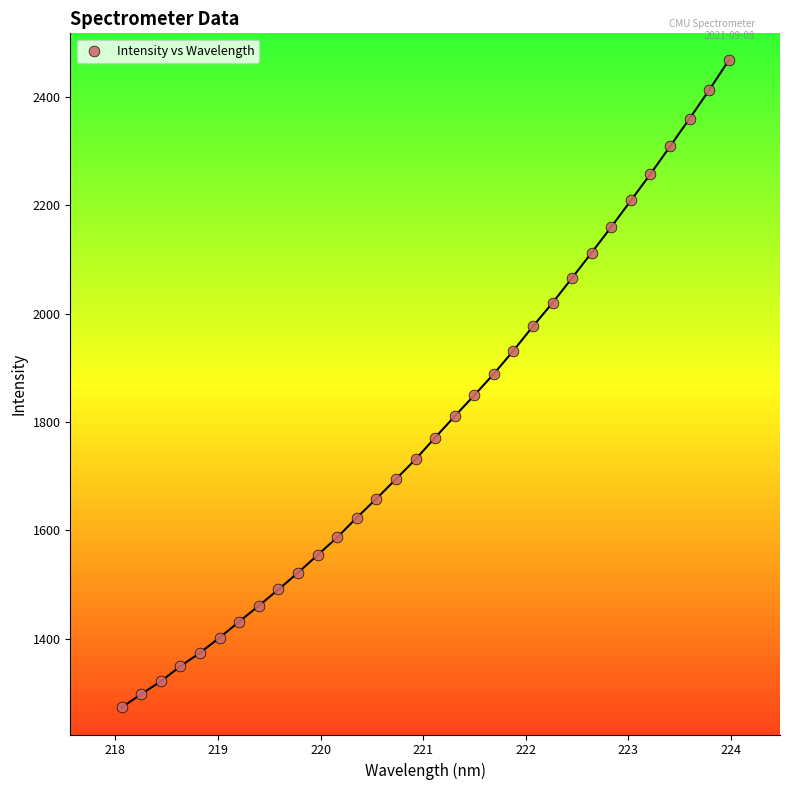

What is the range of Y values (max minus min)?

1194.9